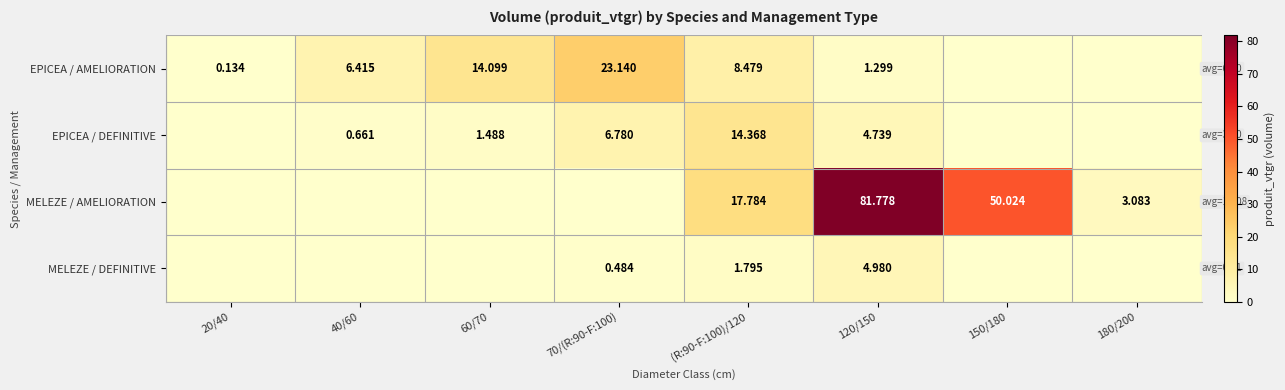

At 120/150, list the series in order from largest to smallest.

MELEZE / AMELIORATION, MELEZE / DEFINITIVE, EPICEA / DEFINITIVE, EPICEA / AMELIORATION